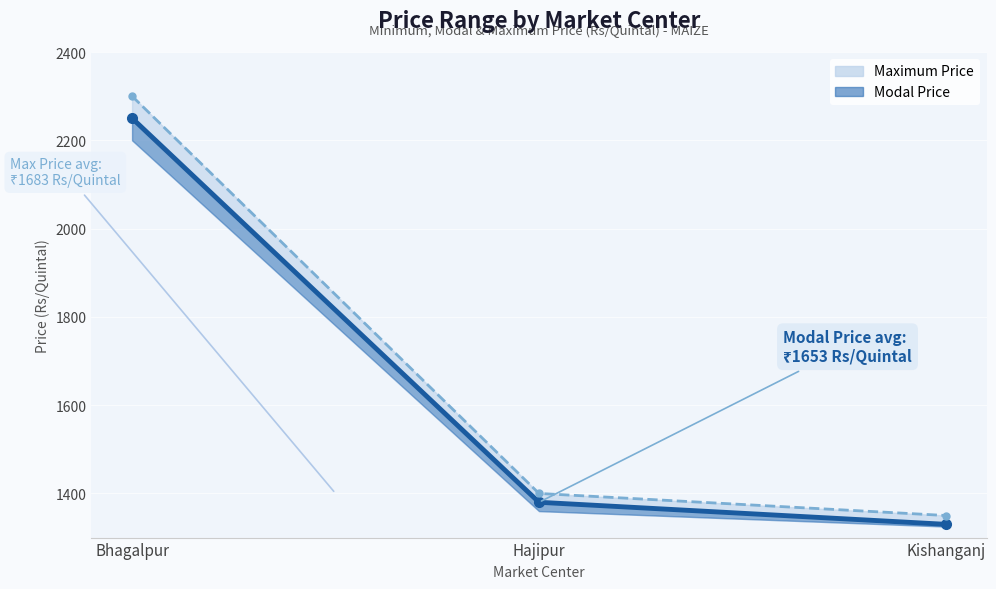

At which label does Modal Price Line first exceed 1380?

Bhagalpur